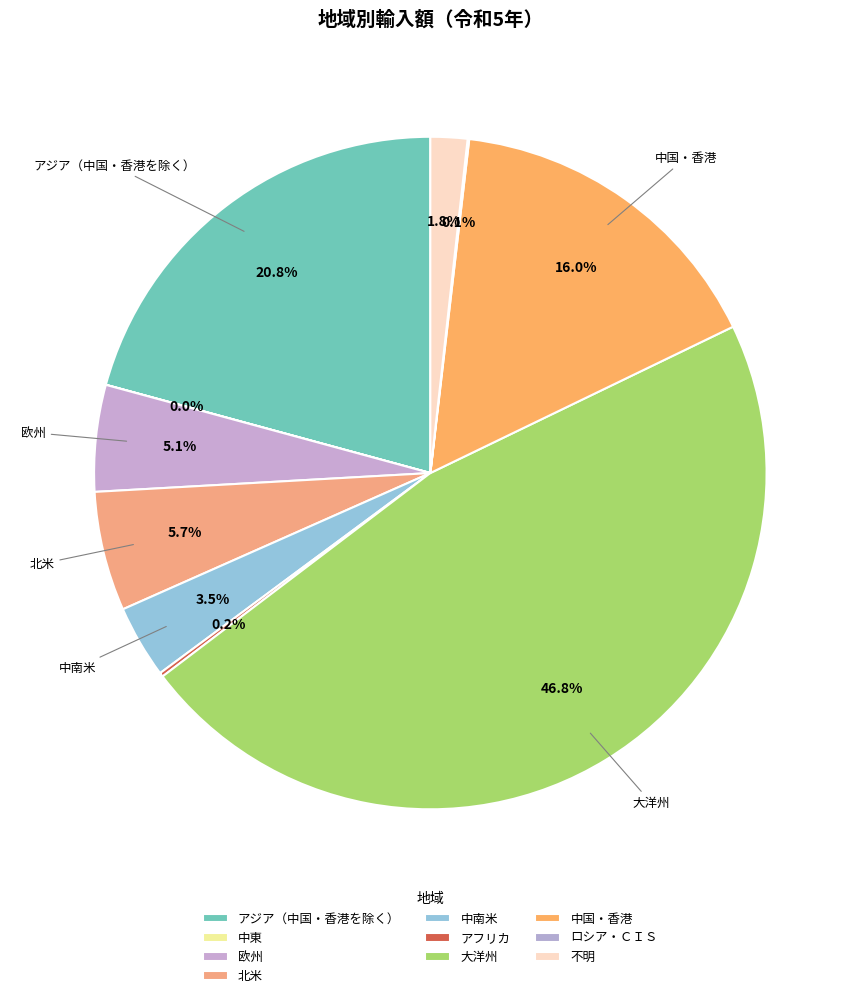

How much of the chart is everything except 不明?

98.2%